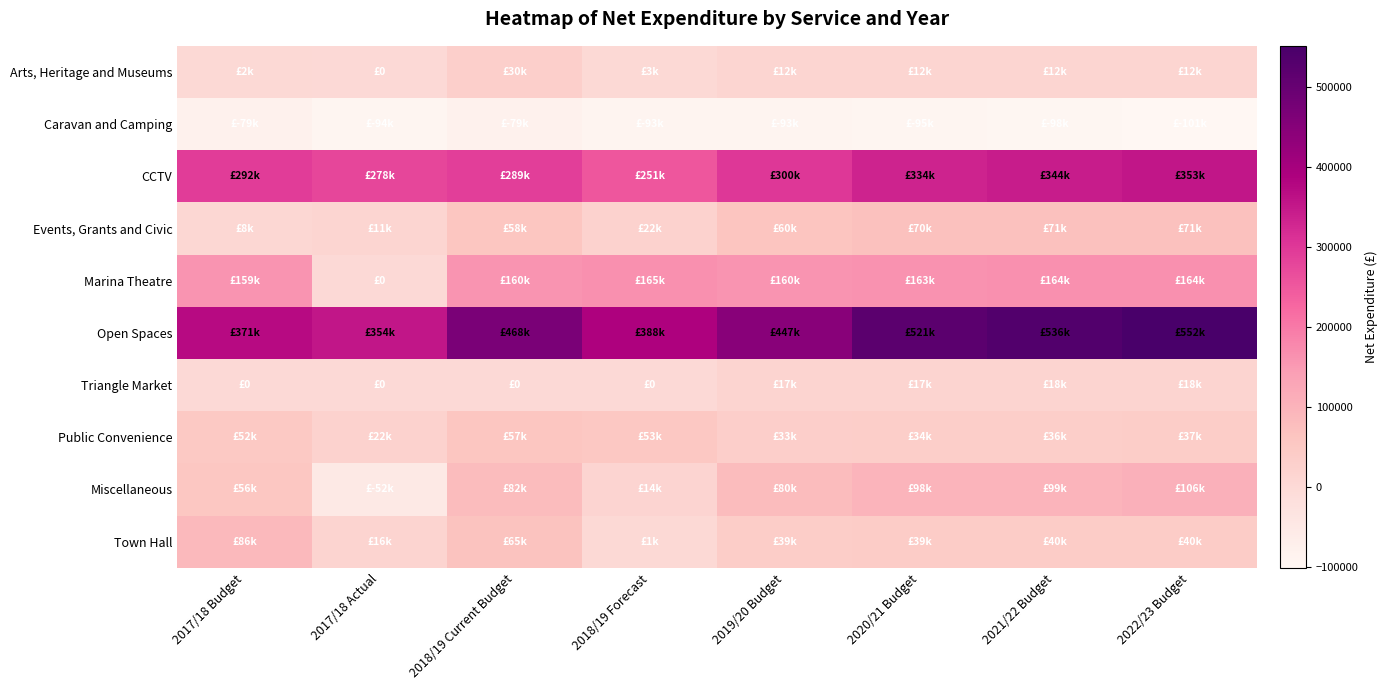

At which category is the sum across all series the highest?

2022/23 Budget